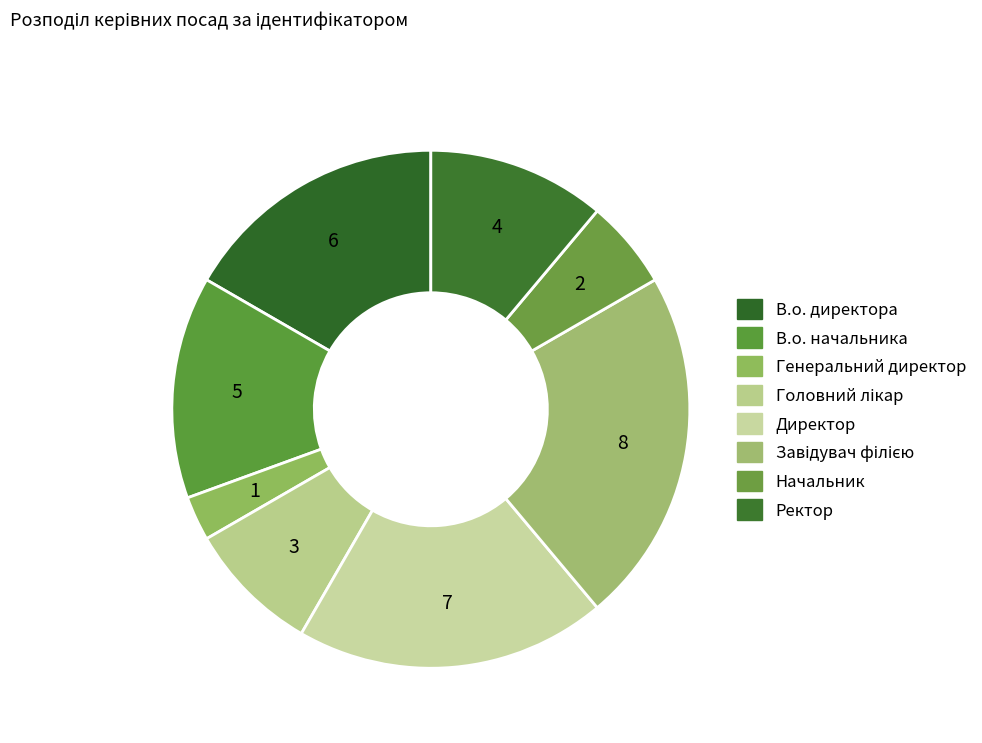

Does Начальник account for over 50% of the chart?

No